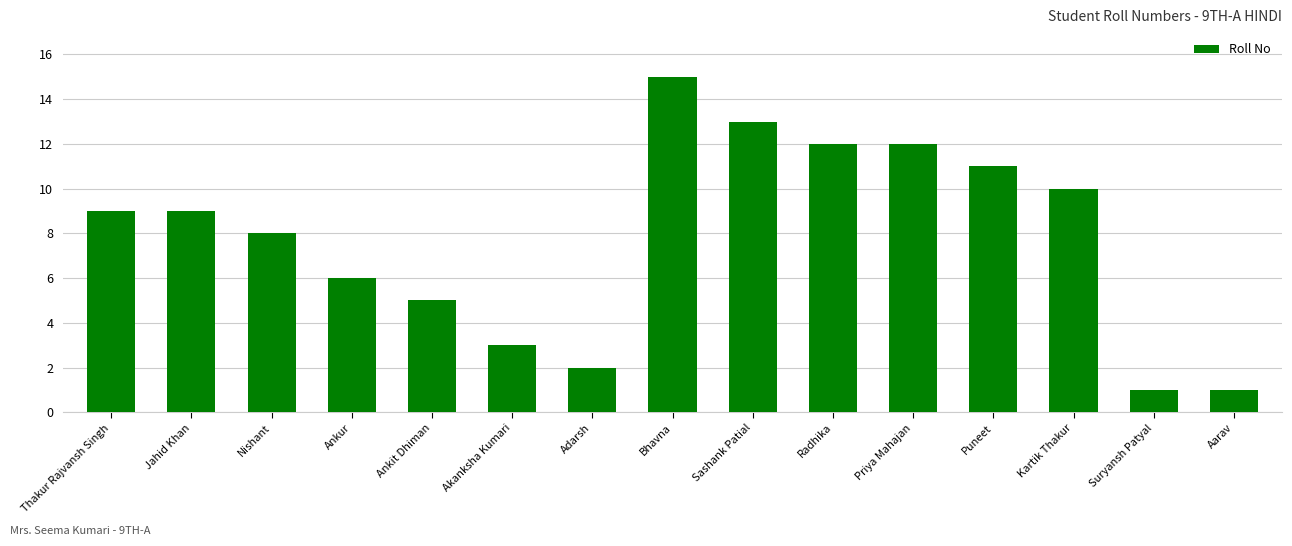

What is the difference between the maximum and minimum values?

14